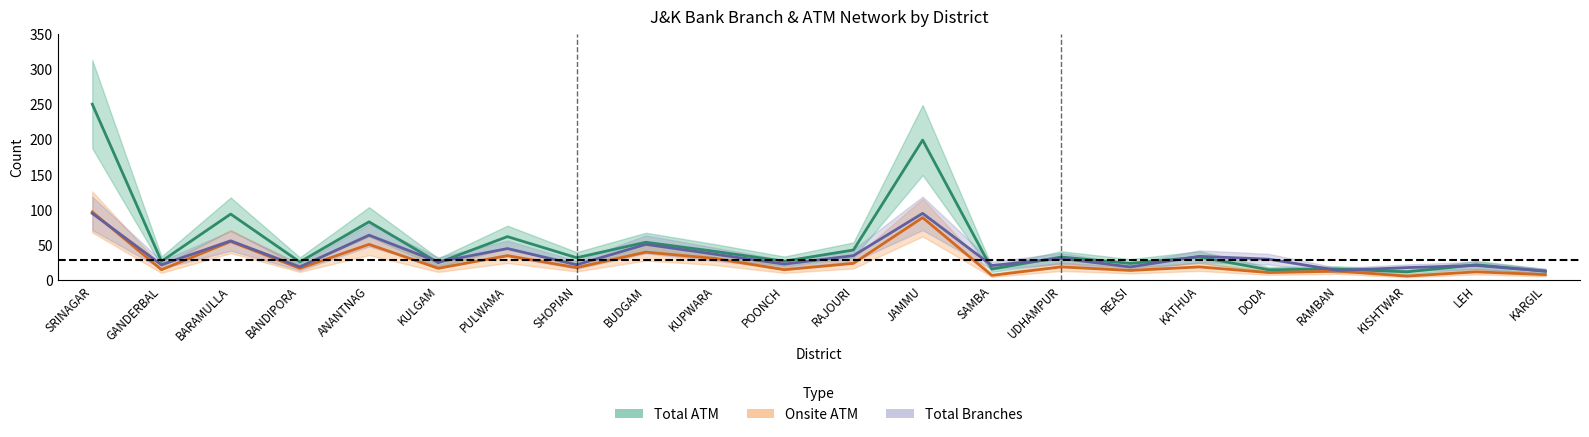

The total_branch series shows 25 at BANDIPORA. True or false?

False